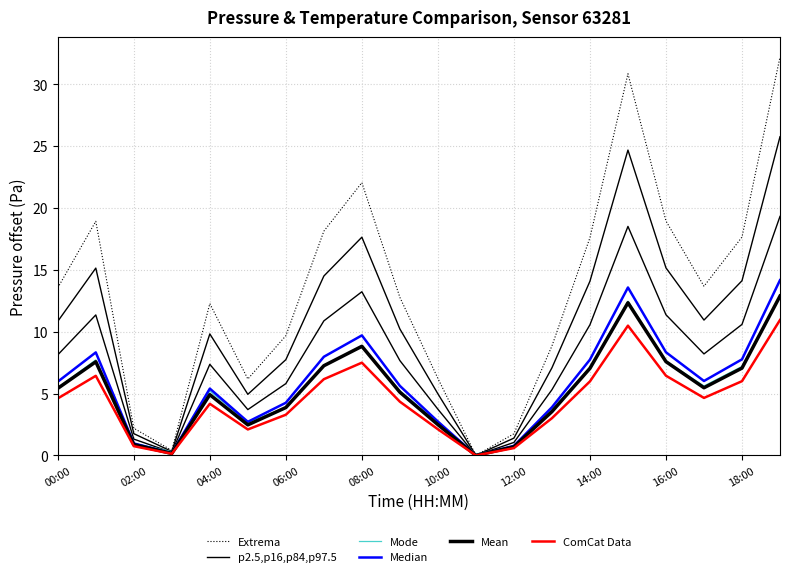

How many intersections are there between Extrema and Mode?

2